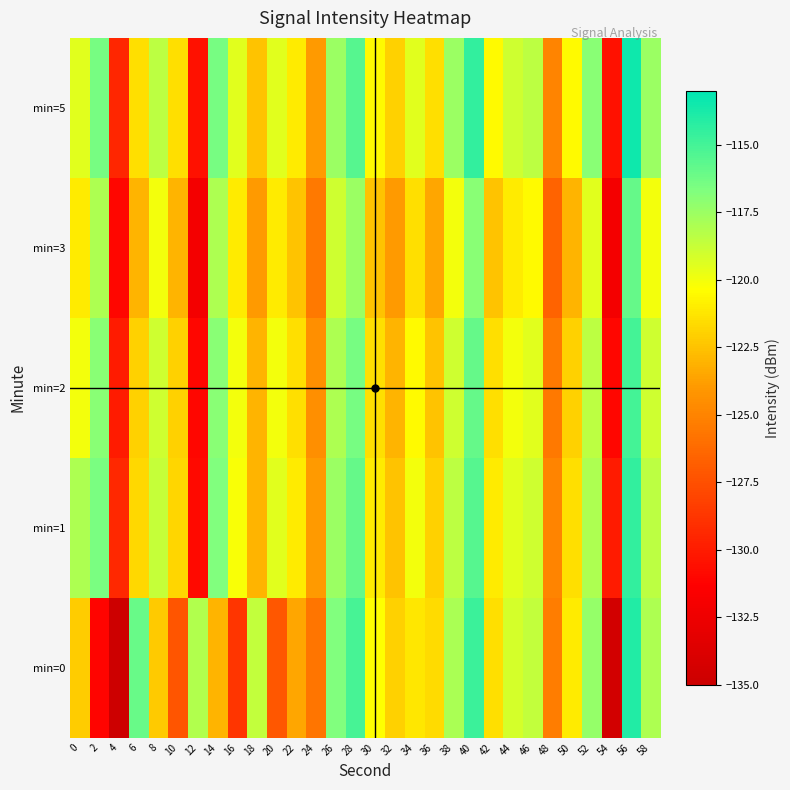

Between 54 and 28, which is larger?

28